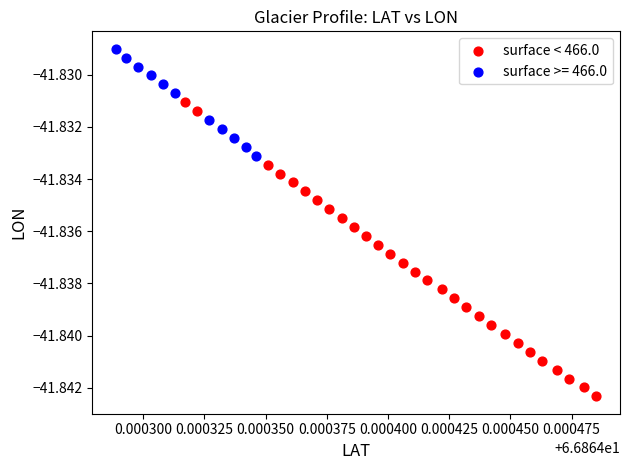

Which series reaches the maximum Y coordinate?

surface >= 466.0